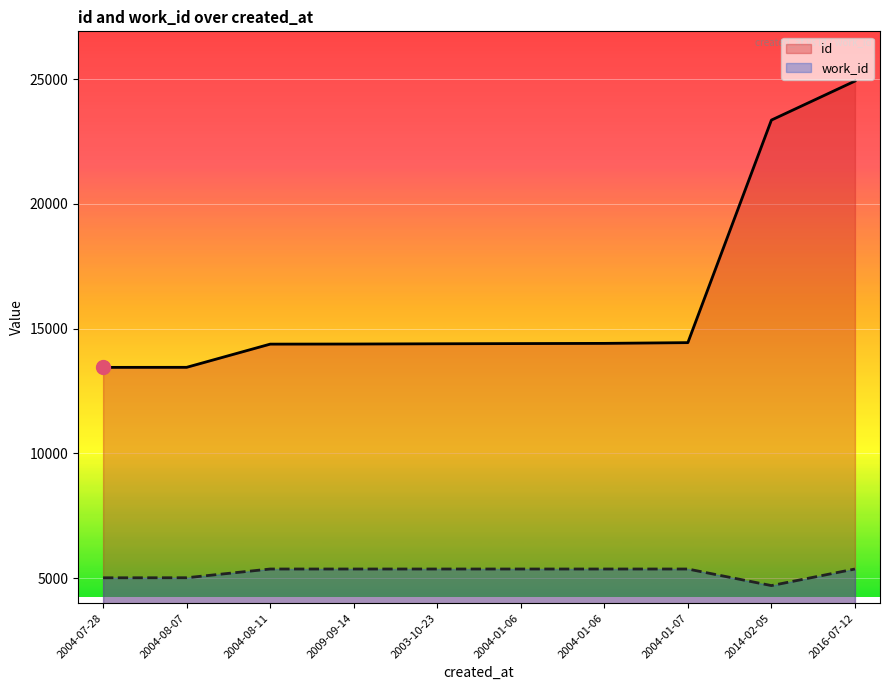

What is the difference between the work_id values at 2016-07-12 and 2004-07-28?

352